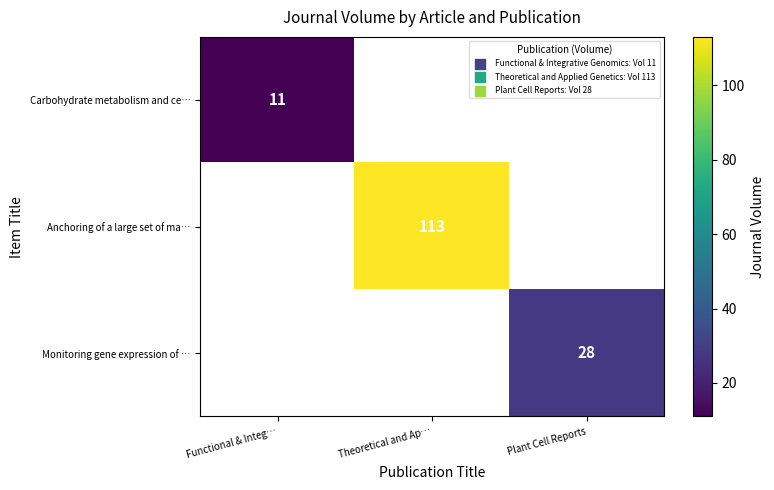

Between Functional & Integ… and Theoretical and Ap…, which is larger?

Theoretical and Ap…